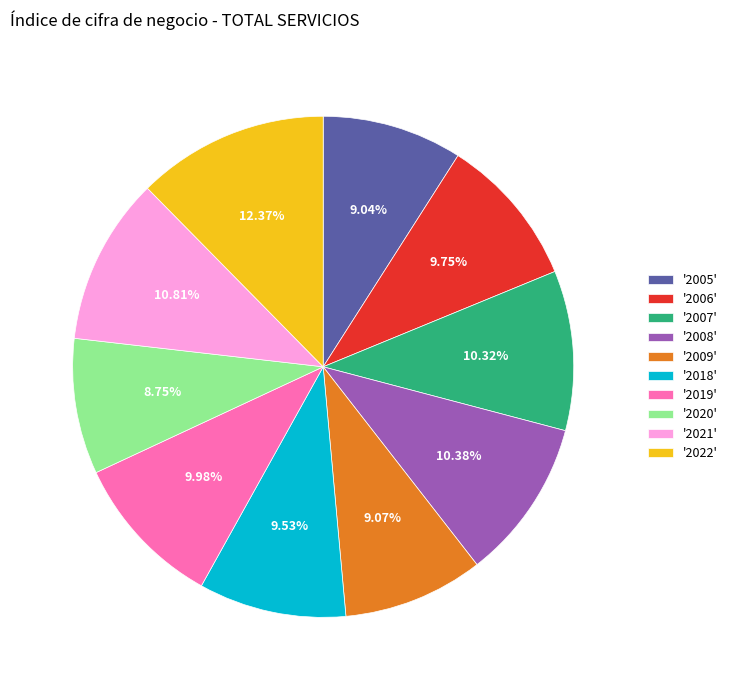

What is the ratio of the value at '2006' to the value at '2022'?

0.8